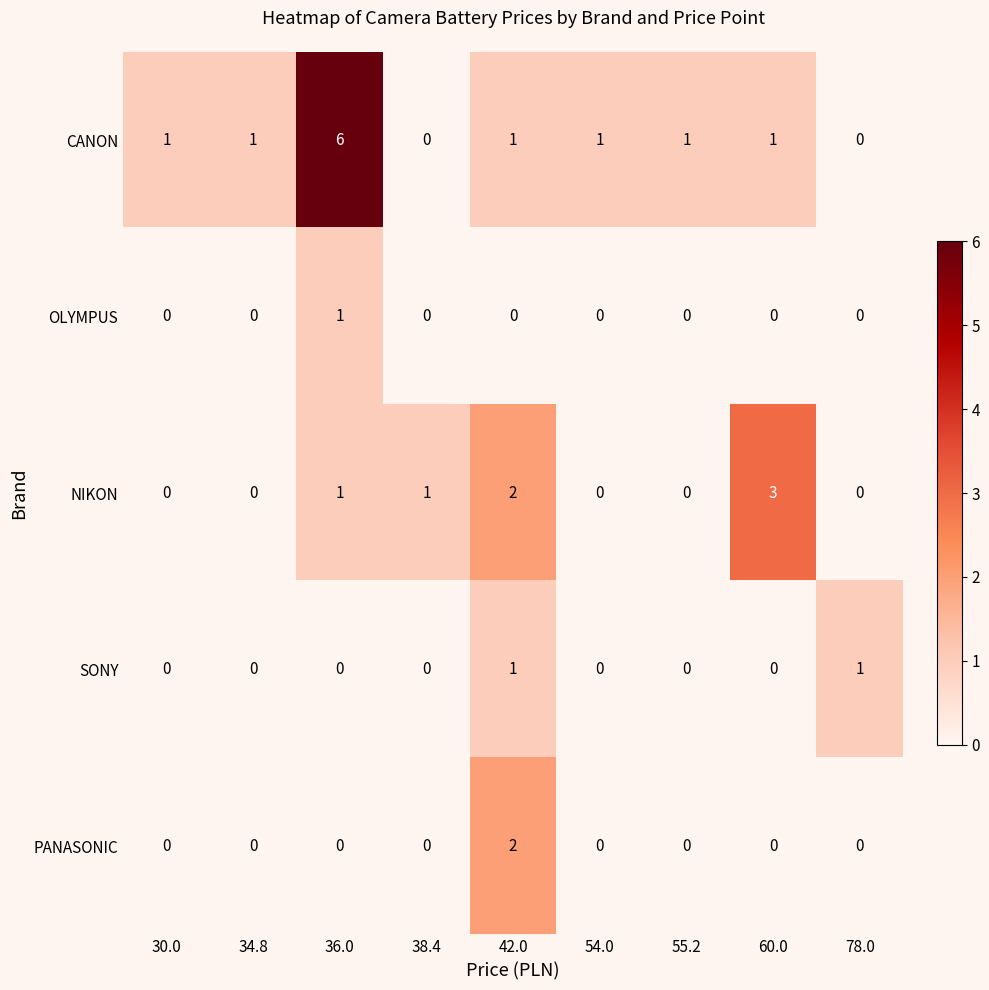

What is the sum of the NIKON values at 78.0 and 60.0?

3